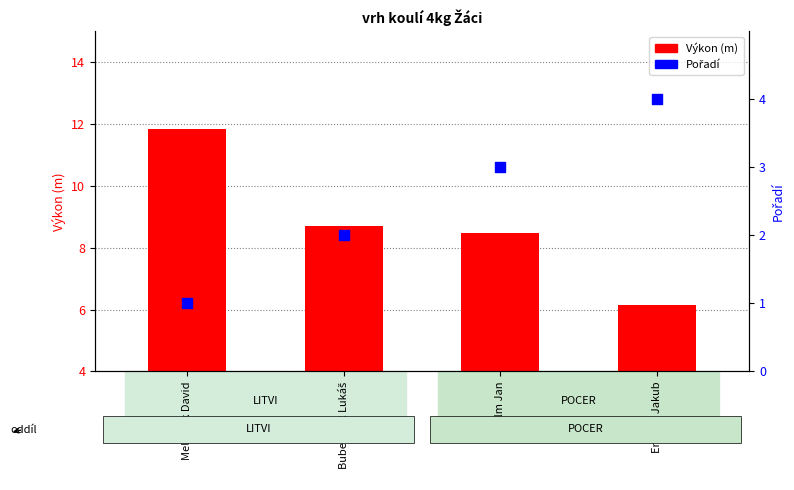

At how many categories does at least one series exceed 9?

1